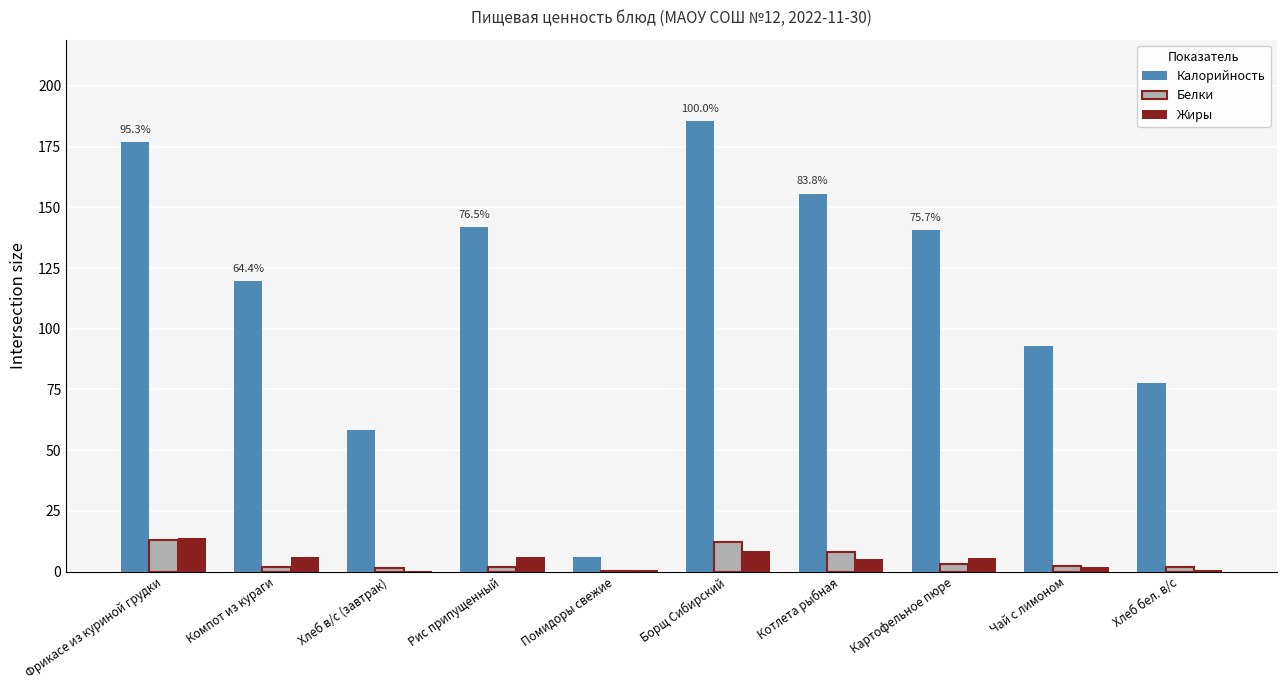

The value of Калорийность at Фрикасе из куриной грудки is 177.0. True or false?

True